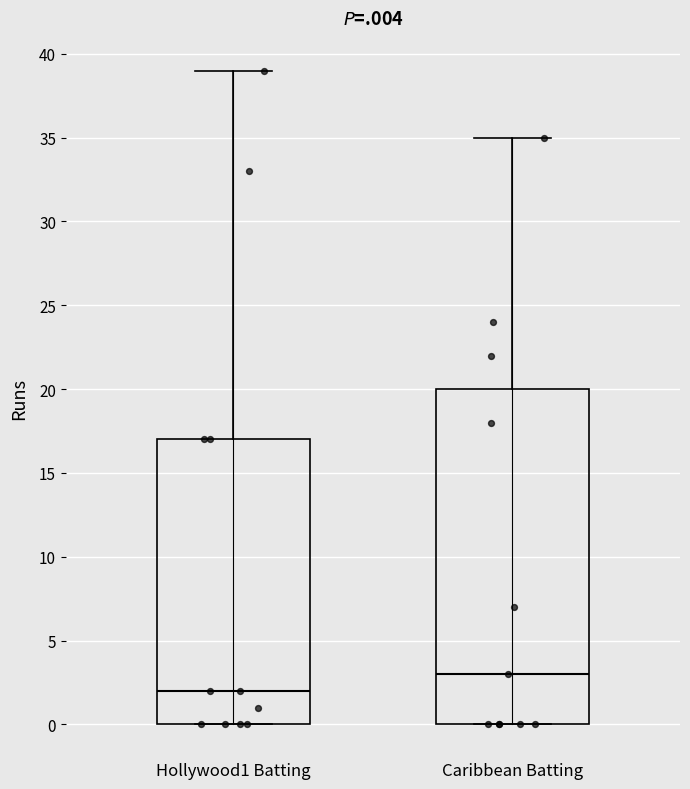

Which box is the tallest, from its lower edge to its upper edge?

Caribbean Batting